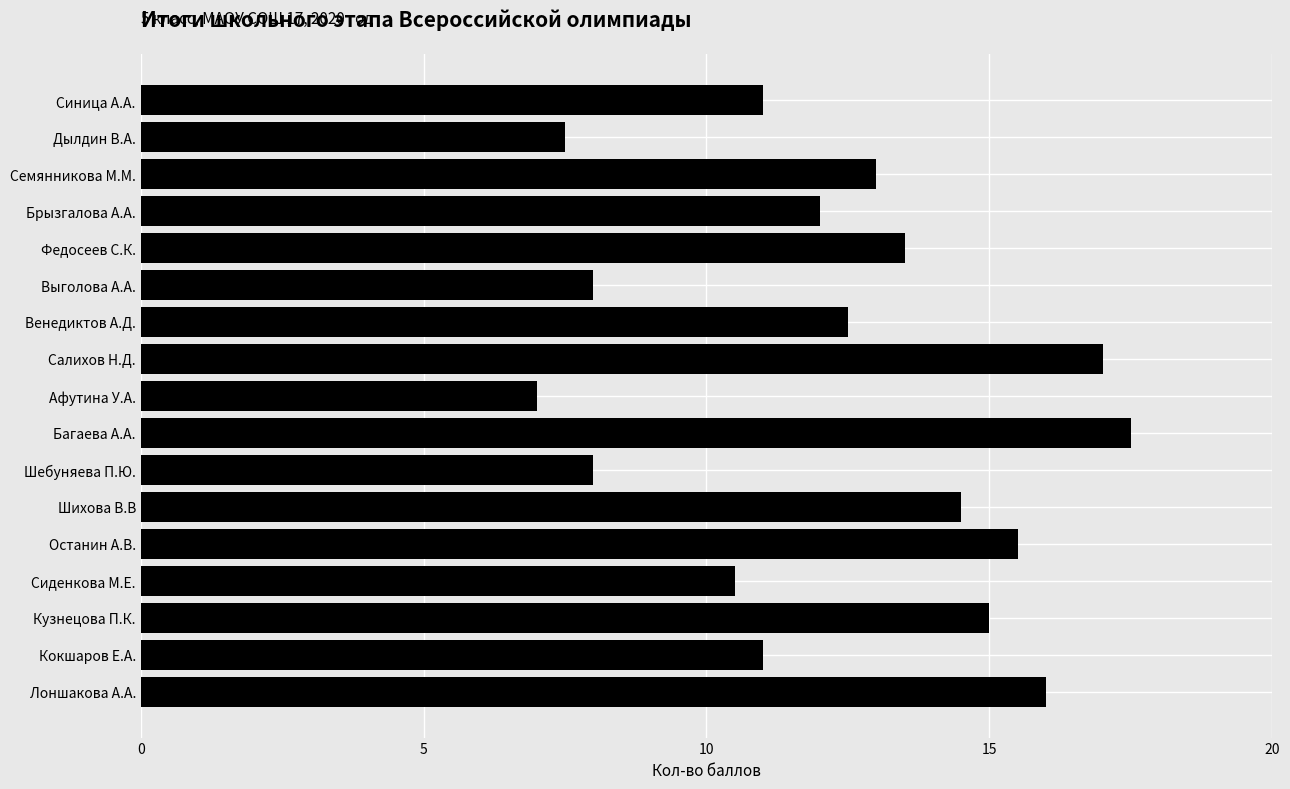

Is it true that the value at Салихов Н.Д. is 17.0?

True